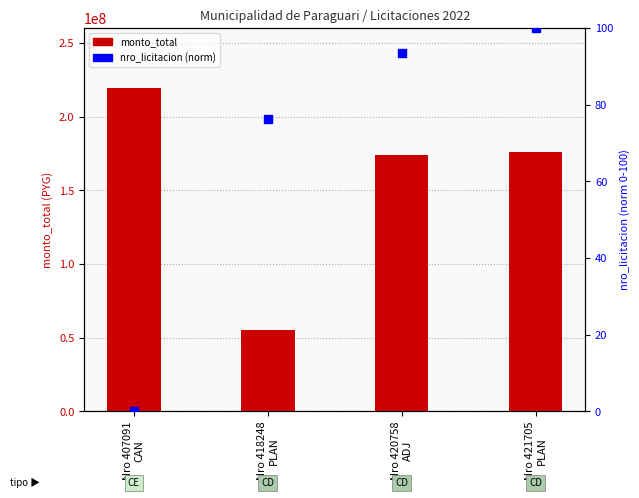

What is the total value across all series at Nro 421705
PLAN?

176000100.0